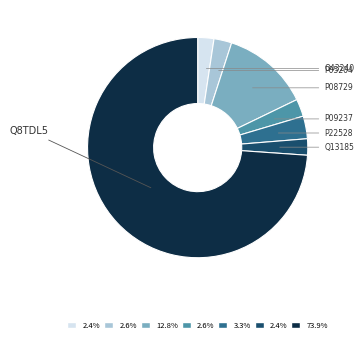

Rank the categories by value from lowest to highest.

O43240, Q13185, P09237, P05204, P22528, P08729, Q8TDL5